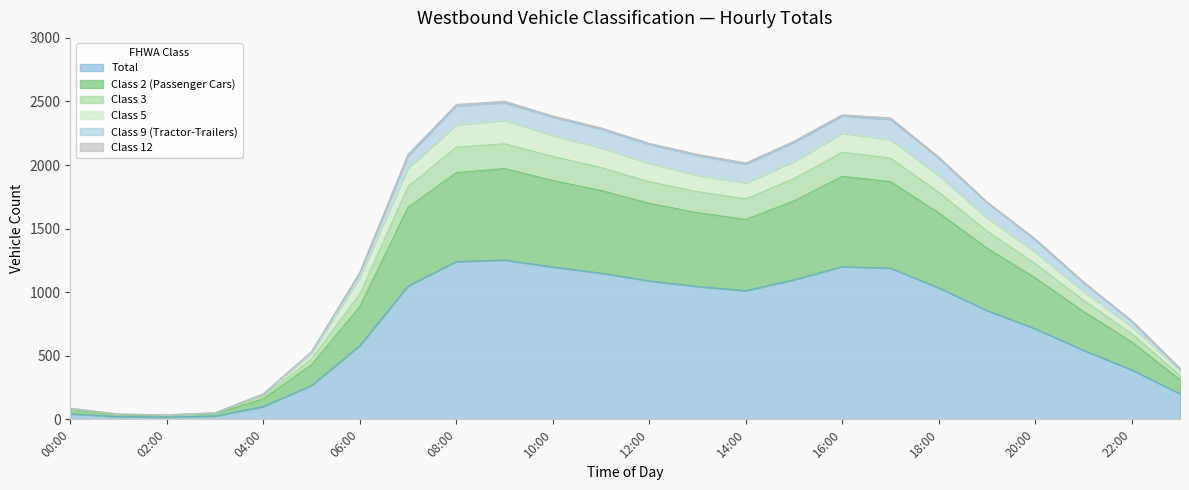

Which category has the lowest value across all series?

02:00